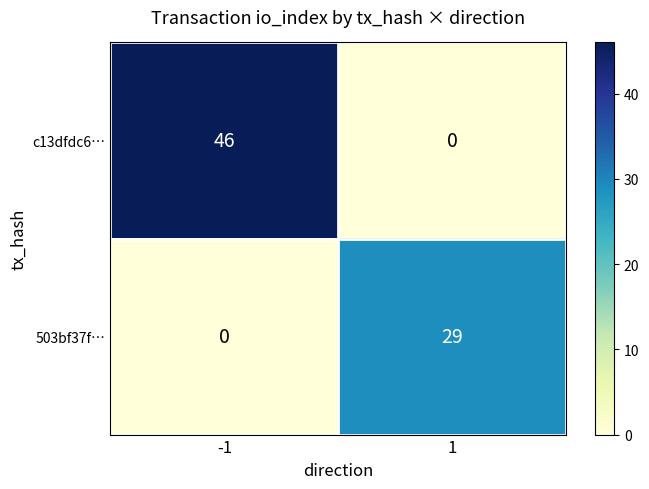

What is the sum of the 503bf37f… values at 1 and -1?

29